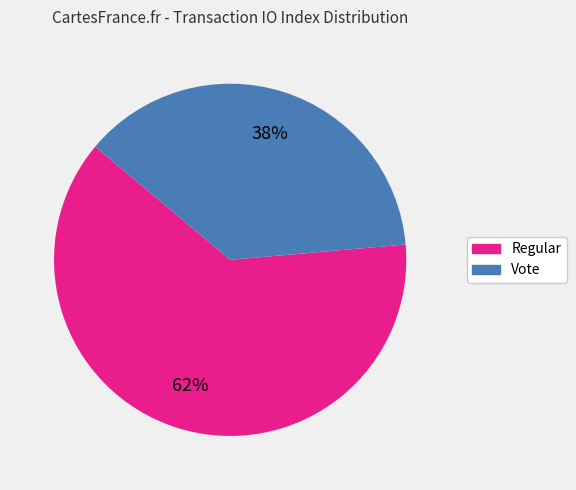

Which slice is the smallest?

Vote